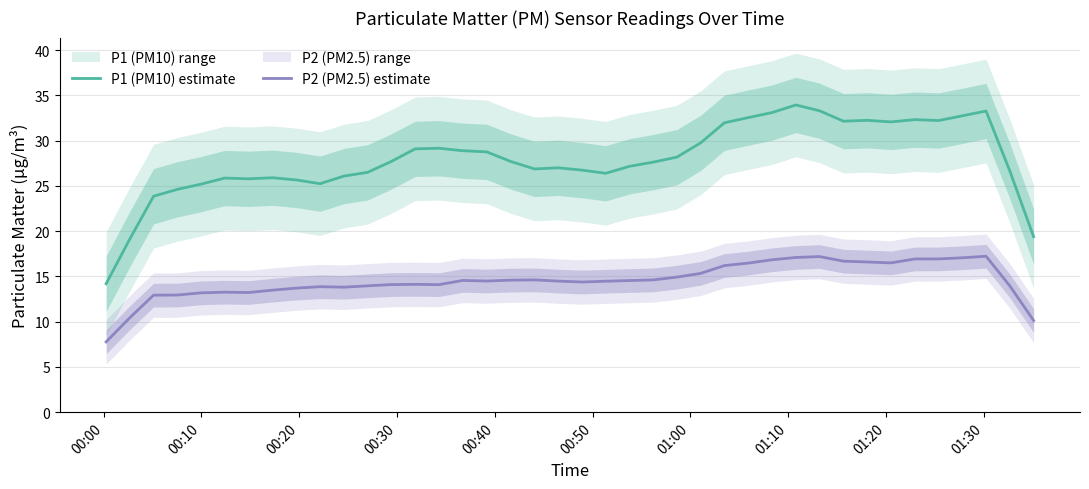

What is the maximum value shown in the chart?

34.0